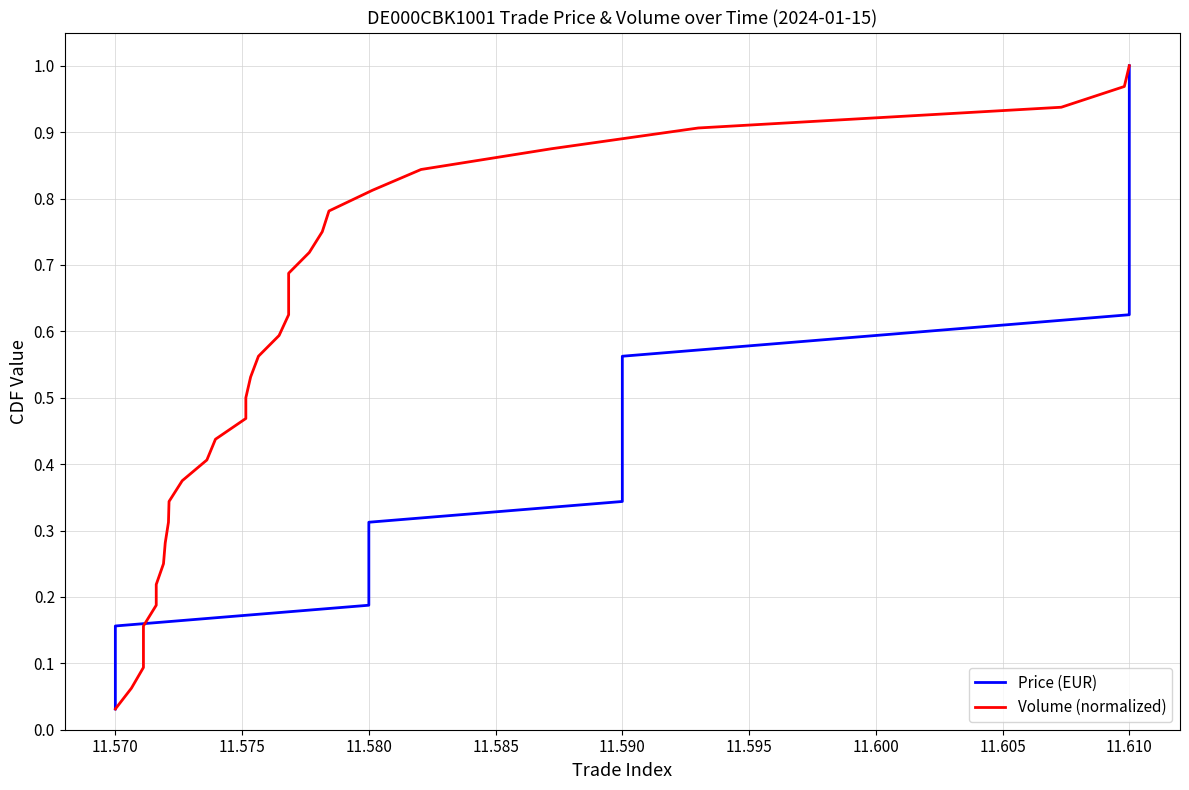

At how many categories does at least one series exceed 0?

32